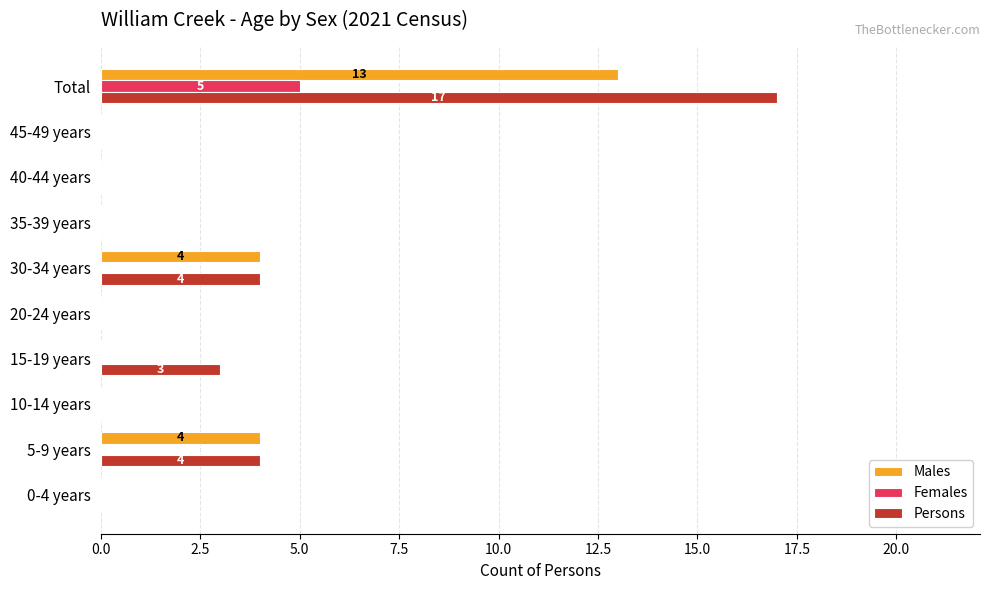

What is the sum of all Persons values?

28